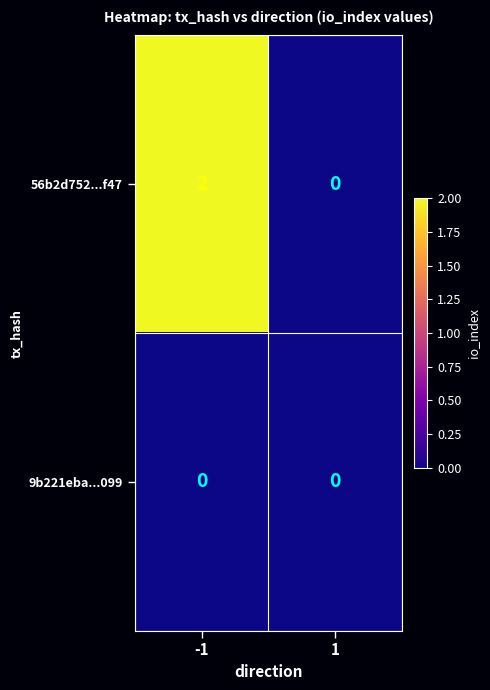

Which series has the largest total across all categories?

56b2d752...f47